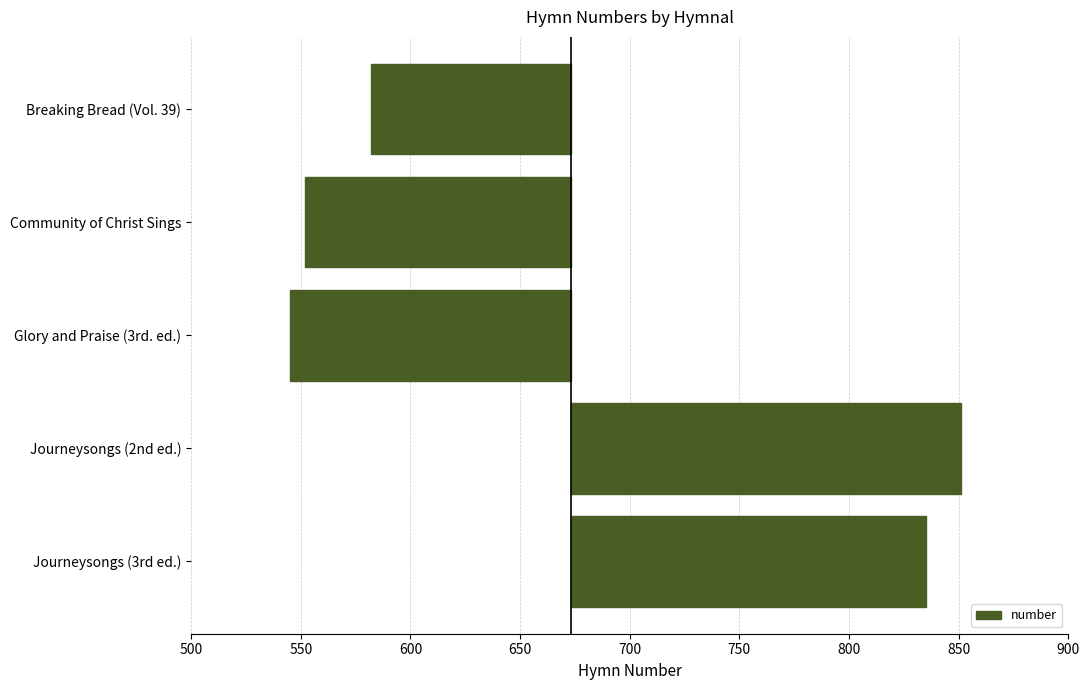

Reading left to right, list all the values displayed in this chart.

-91	-121	-128	178	162